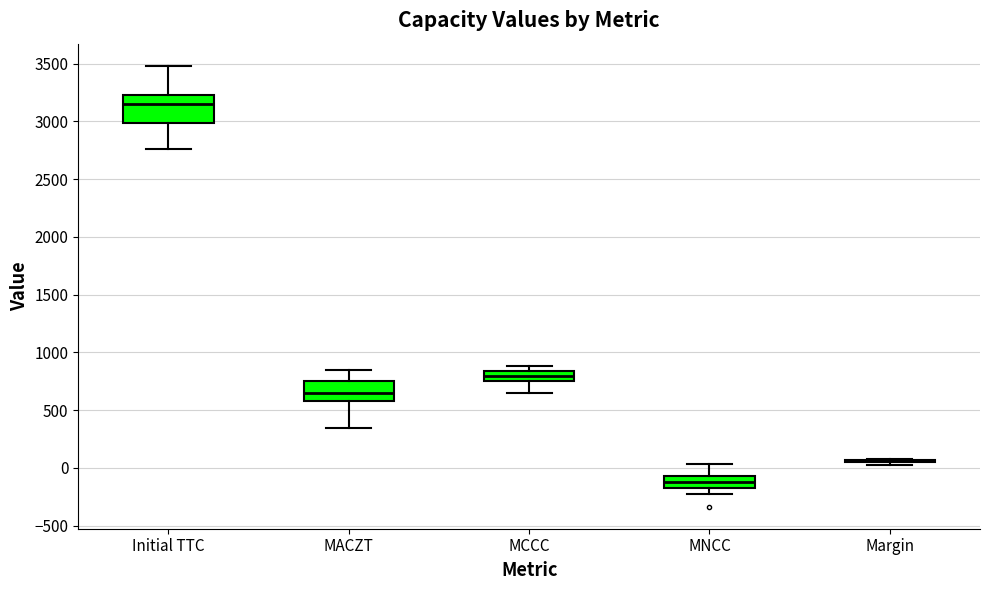

Reading left to right, transcribe this box plot: for each box, give where its median line is, the range the box spans, and where its two whiskers end, as read against the y-axis. The values are not printed on the chart, so give them approximately, as read against the axis.

Initial TTC: median 3150, box 3000 to 3250, whiskers 2750 to 3500
MACZT: median 650, box 600 to 750, whiskers 350 to 850
MCCC: median 800, box 750 to 850, whiskers 650 to 900
MNCC: median -100, box -200 to -50, whiskers -200 (just below the box's lower edge) to 50
Margin: box collapsed to a line at 50, whiskers 50 to 100